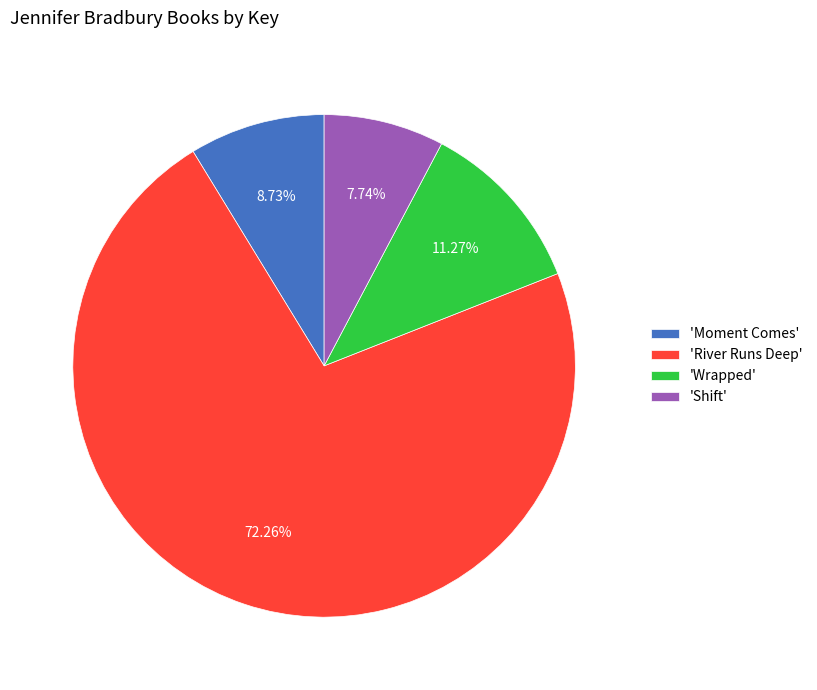

Approximately how many times larger is the value at 'River Runs Deep' compared to 'Moment Comes'?

8.3